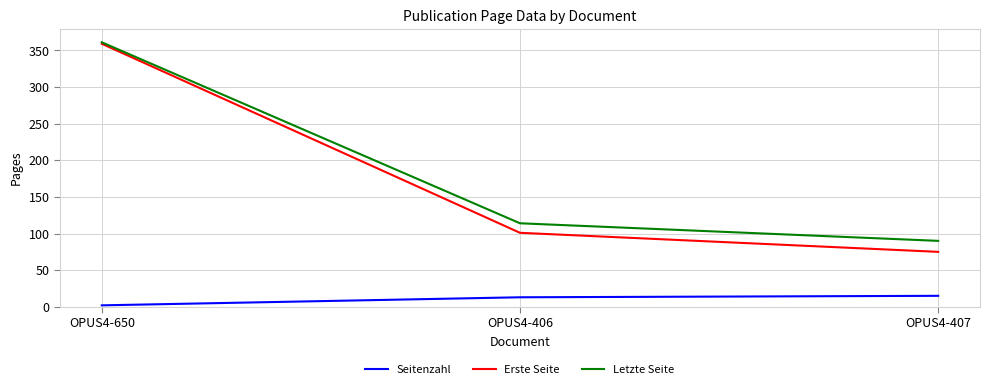

Reading left to right, what are all the values shown in this chart?

Seitenzahl: 2	13	15
Erste Seite: 359	101	75
Letzte Seite: 361	114	90